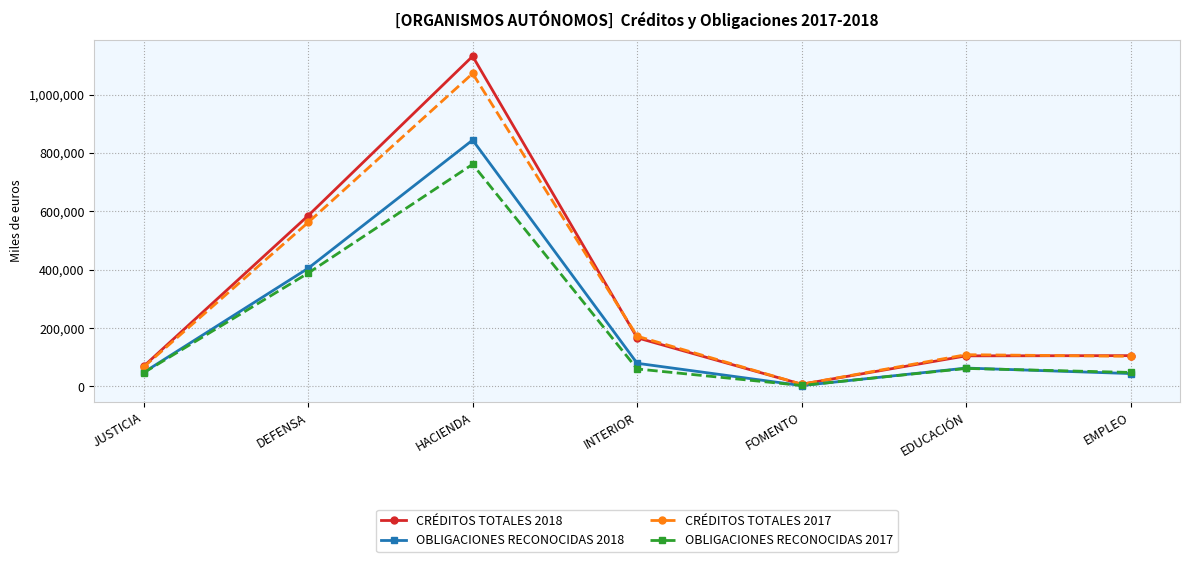

What is the value of the OBLIGACIONES RECONOCIDAS 2017 point at the 4th from the left?

60113